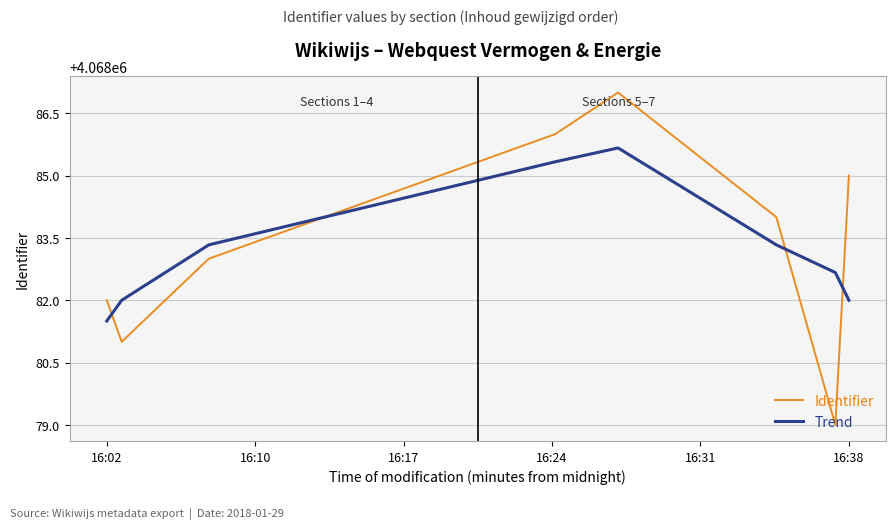

What is the minimum value shown in the chart?

4068079.0